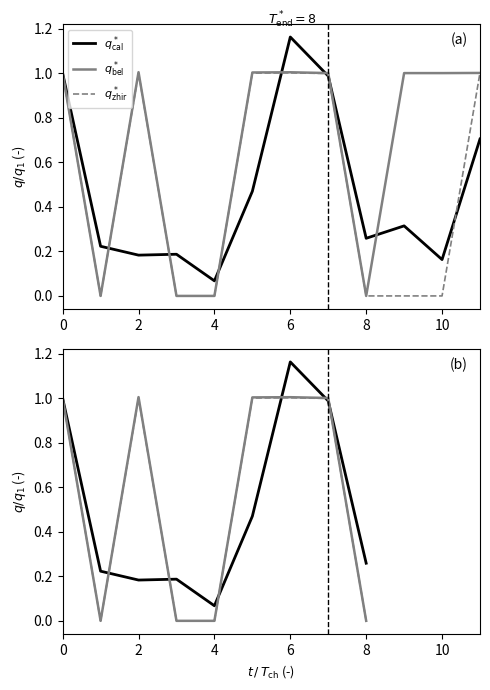

The value of $q_{\mathrm{zhir}}^*$ at 4 is 0.0. True or false?

True